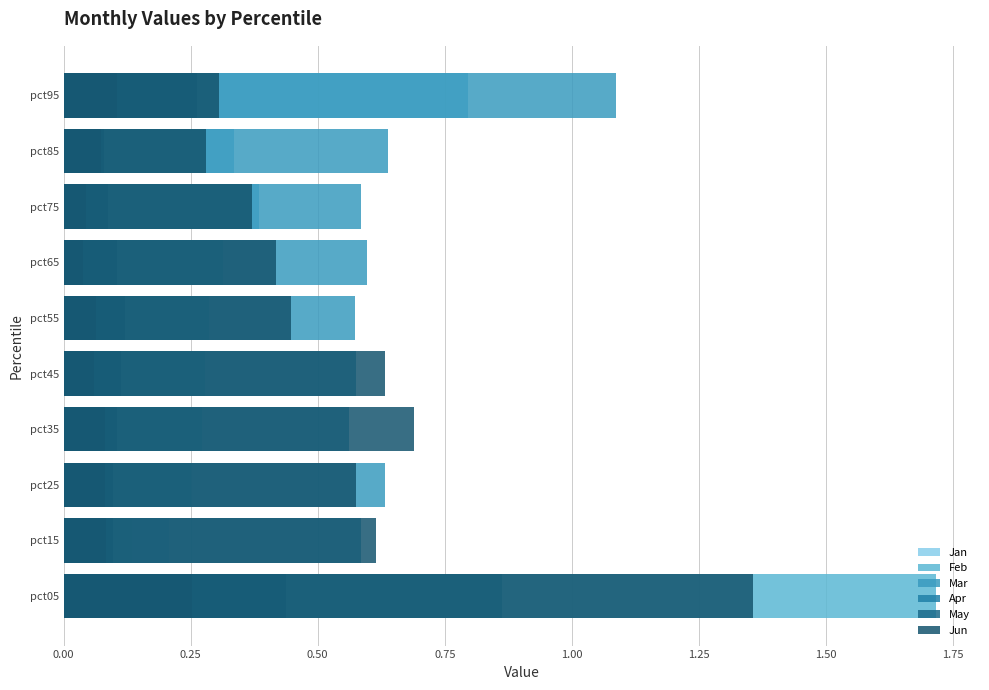

What is the average value of the Feb series?

0.5